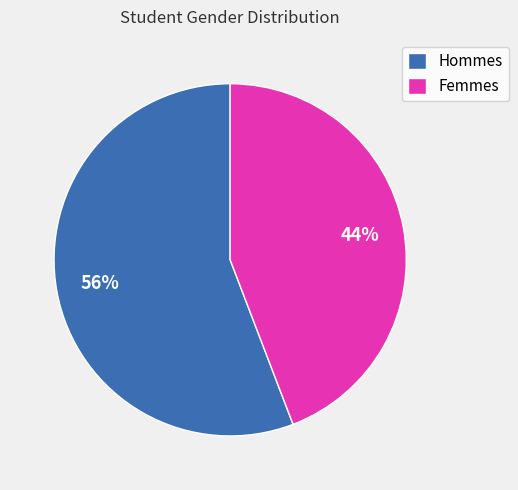

Which category accounts for the majority?

Hommes